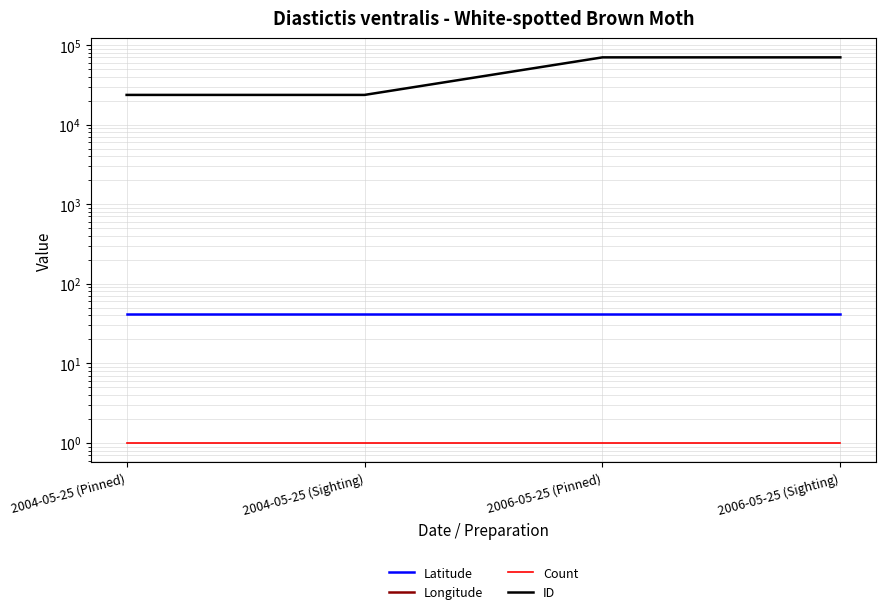

Does the chart display data point markers on the line(s)?

No